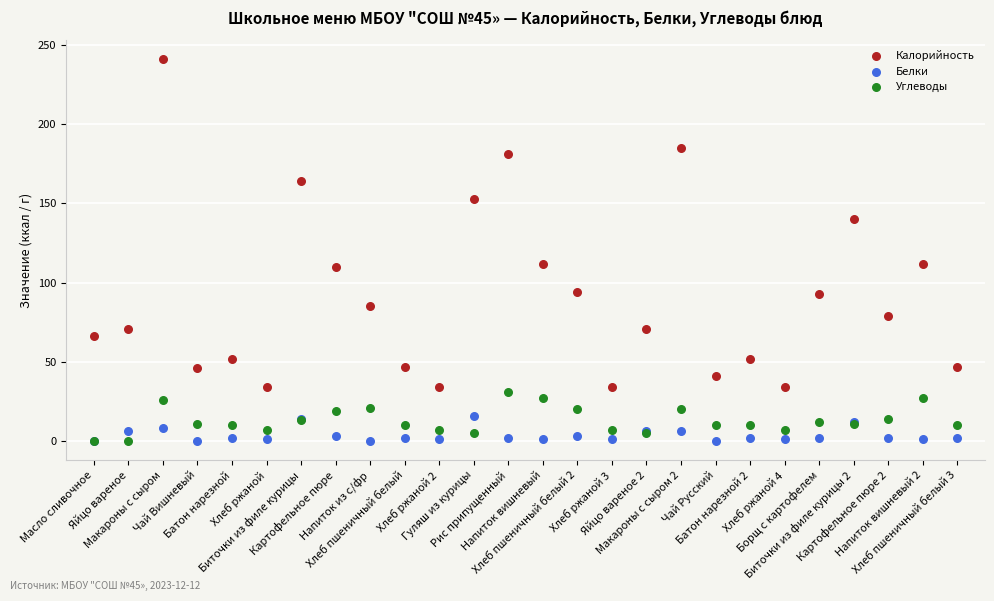

In the Калорийность series, what Y value is closest to 137?

140